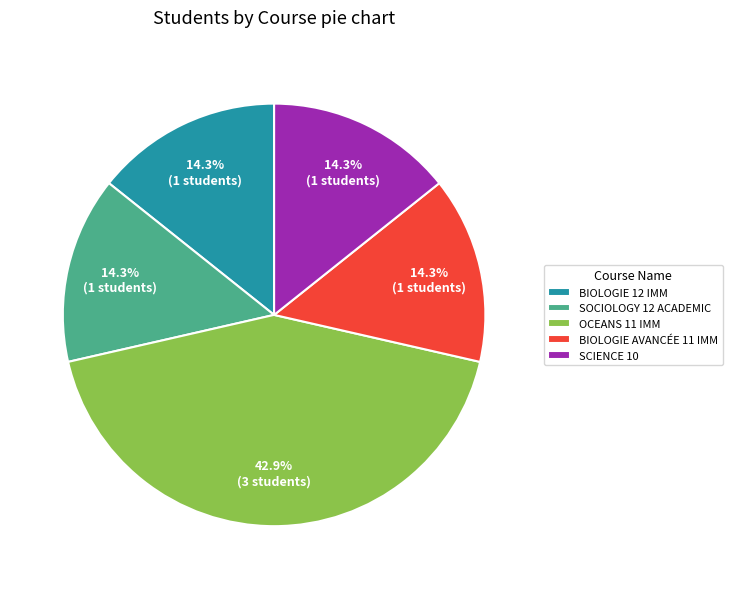

Approximately how many times larger is the value at SCIENCE 10 compared to SOCIOLOGY 12 ACADEMIC?

1.0